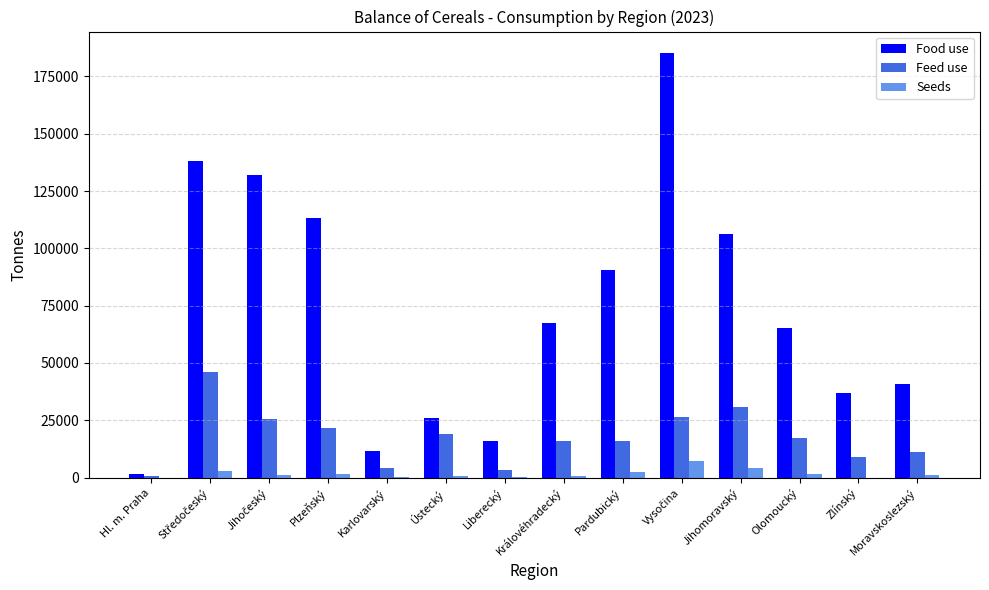

Which series has the largest total across all categories?

Food use